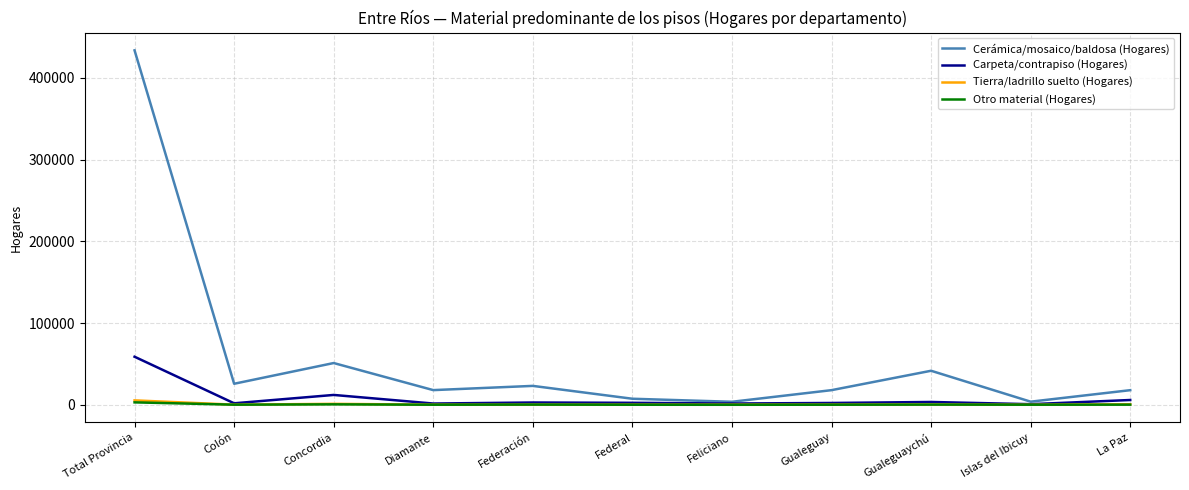

True or false: Carpeta/contrapiso (Hogares) has a value of 12042 at Concordia.

True